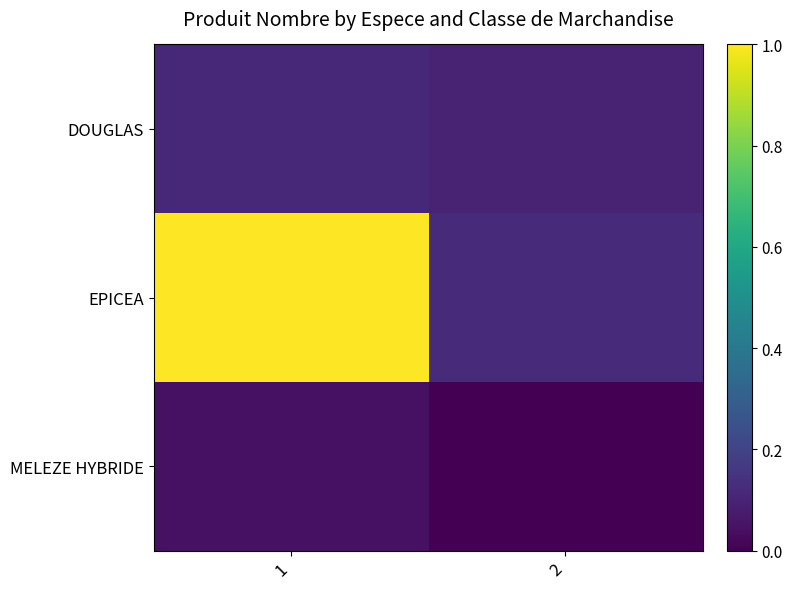

Reading right to left, list all the values displayed in this chart.

DOUGLAS: 2=0.1	1=0.1
EPICEA: 2=0.1	1=1.0
MELEZE HYBRIDE: 2=0.0	1=0.0